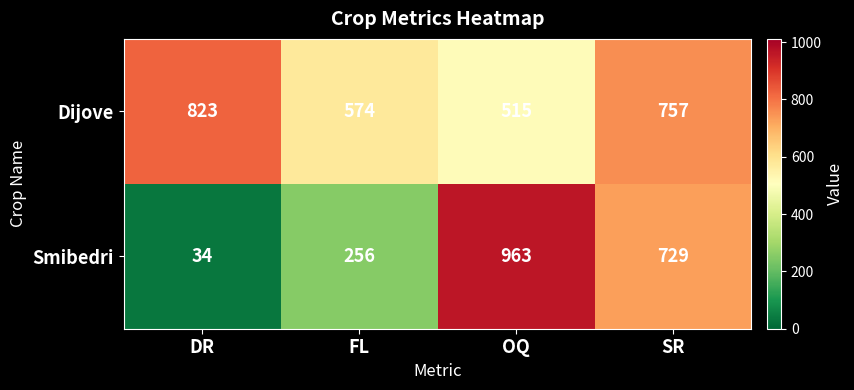

Reading right to left, what are all the values shown in this chart?

Dijove: 757	515	574	823
Smibedri: 729	963	256	34